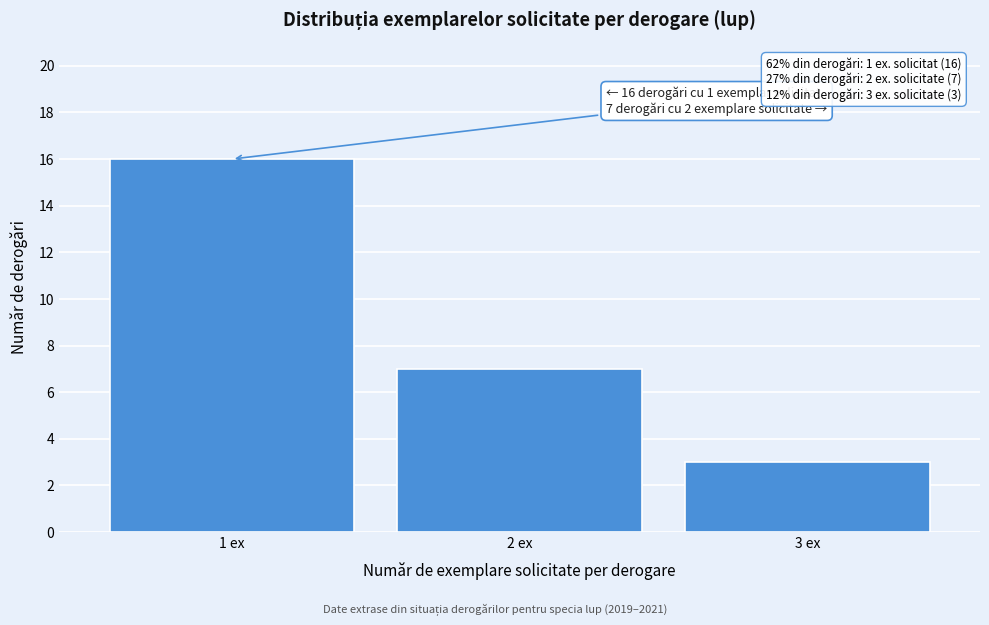

Over which range of the x-axis is the bar tallest?

0.5 to 1.5